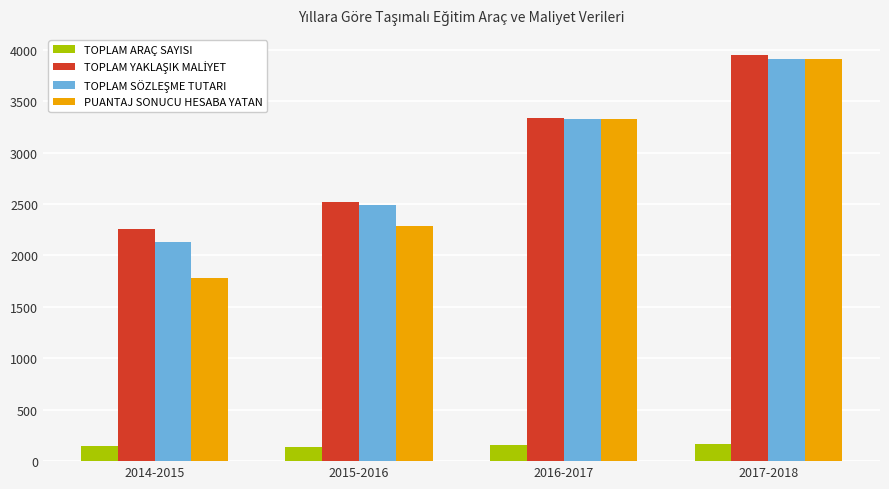

What is the difference between the highest and lowest values at 2014-2015?

2102